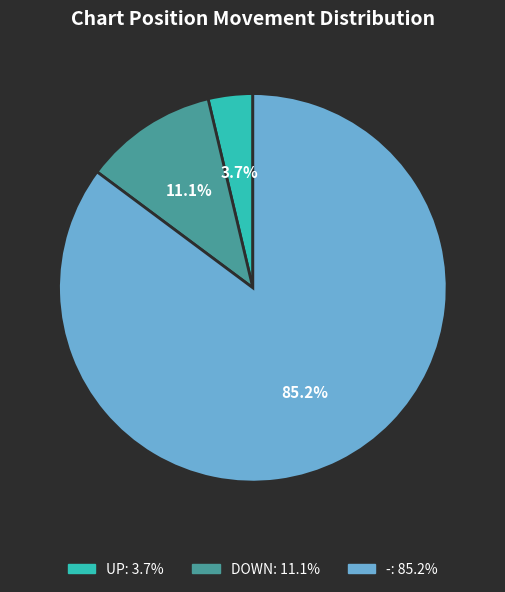

Is there a majority slice in this chart?

Yes